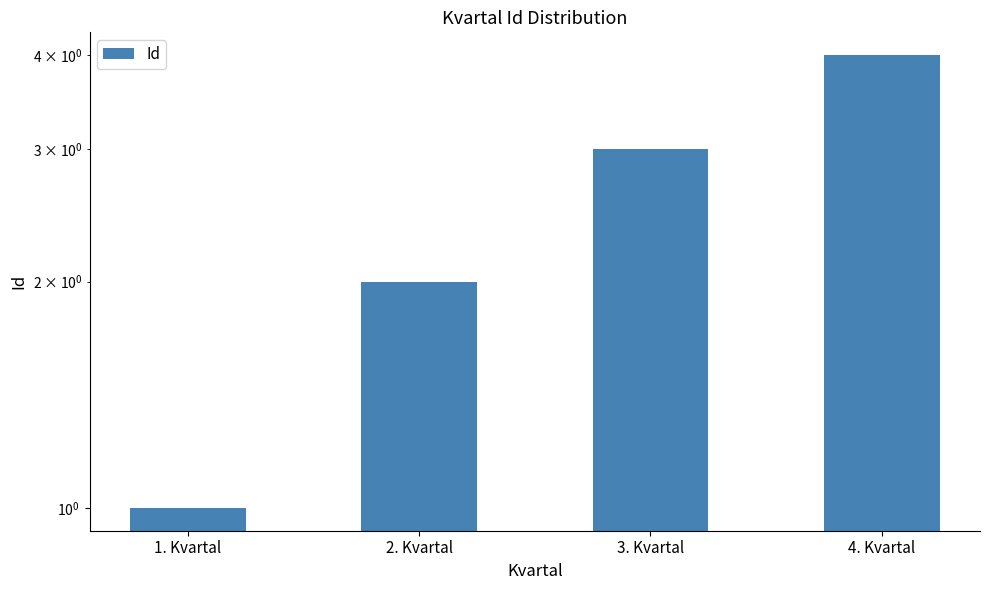

At which category does the chart reach its minimum across all series?

1. Kvartal